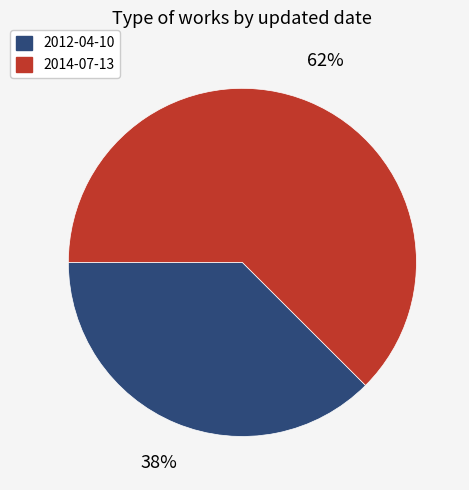

Which category has the smallest portion of the pie?

2012-04-10